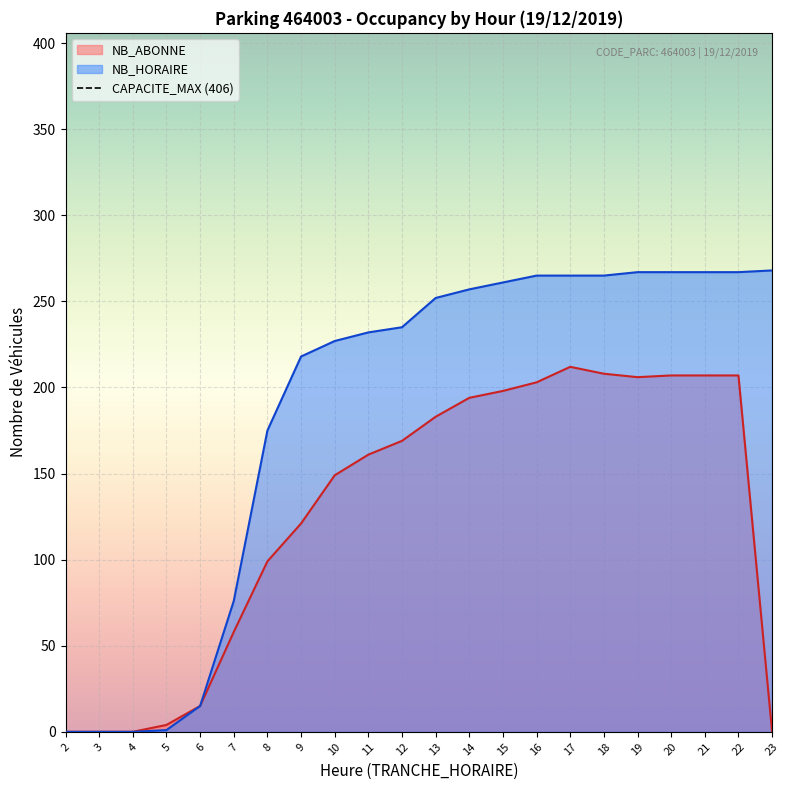

What is the value of the NB_HORAIRE point at the 9th from the left?

227